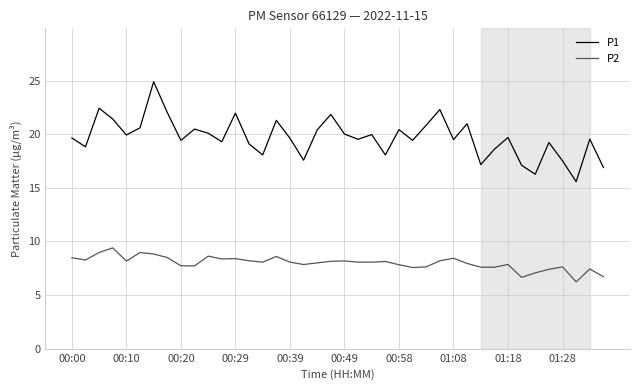

What is the minimum value shown in the chart?

6.2